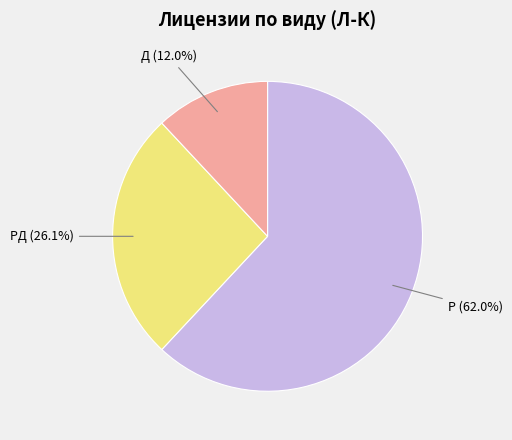

What is the majority slice?

Р